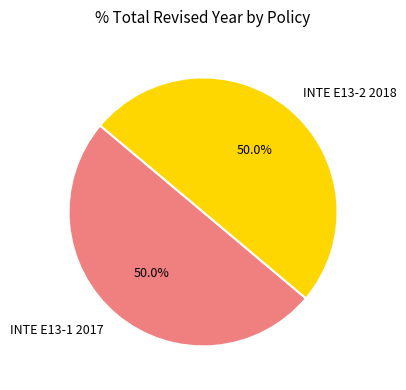

True or false: INTE E13-1 2017 accounts for 50% of the total.

True